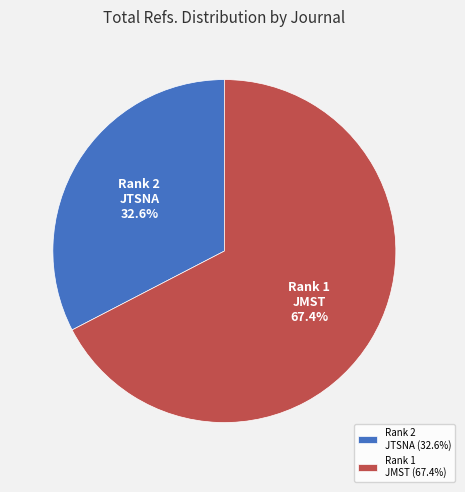

To the nearest percent, what is the difference between the largest and smallest slice percentages?

35%